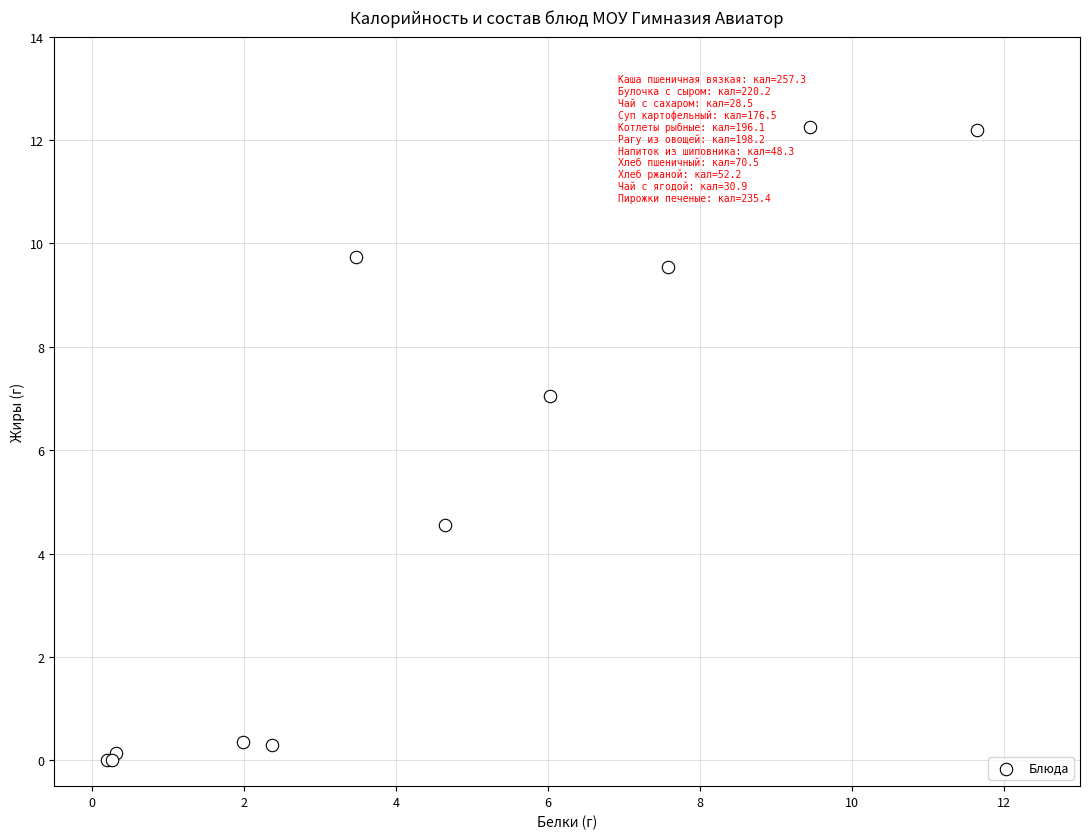

What Y value in the scatter plot is closest to 6?

7.0